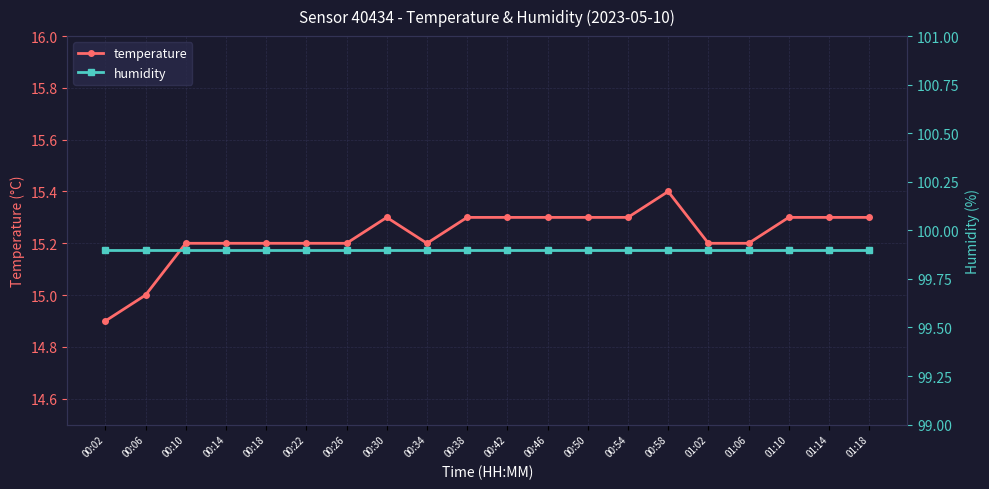

Reading right to left, list all the values displayed in this chart.

temperature: 01:18=15.3	01:14=15.3	01:10=15.3	01:06=15.2	01:02=15.2	00:58=15.4	00:54=15.3	00:50=15.3	00:46=15.3	00:42=15.3	00:38=15.3	00:34=15.2	00:30=15.3	00:26=15.2	00:22=15.2	00:18=15.2	00:14=15.2	00:10=15.2	00:06=15.0	00:02=14.9
humidity: 01:18=99.9	01:14=99.9	01:10=99.9	01:06=99.9	01:02=99.9	00:58=99.9	00:54=99.9	00:50=99.9	00:46=99.9	00:42=99.9	00:38=99.9	00:34=99.9	00:30=99.9	00:26=99.9	00:22=99.9	00:18=99.9	00:14=99.9	00:10=99.9	00:06=99.9	00:02=99.9